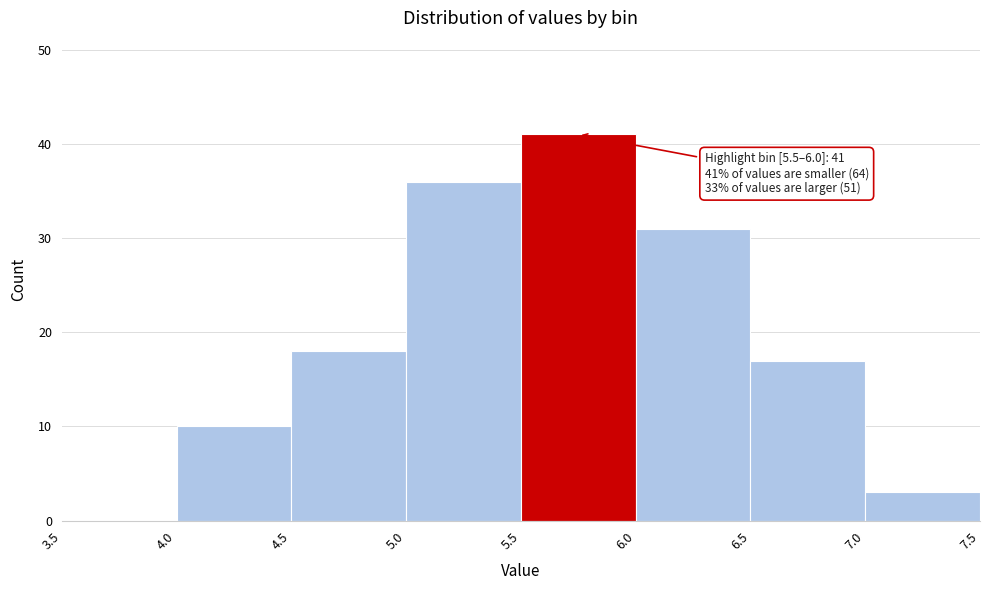

Over which range of the x-axis is the bar tallest?

5.5 to 6.0